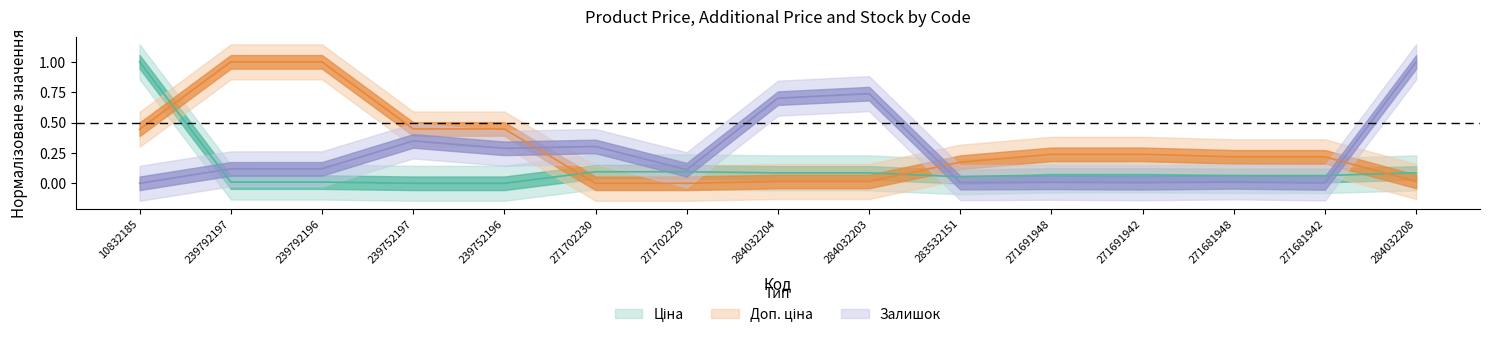

What position from the left is 271681942?

14